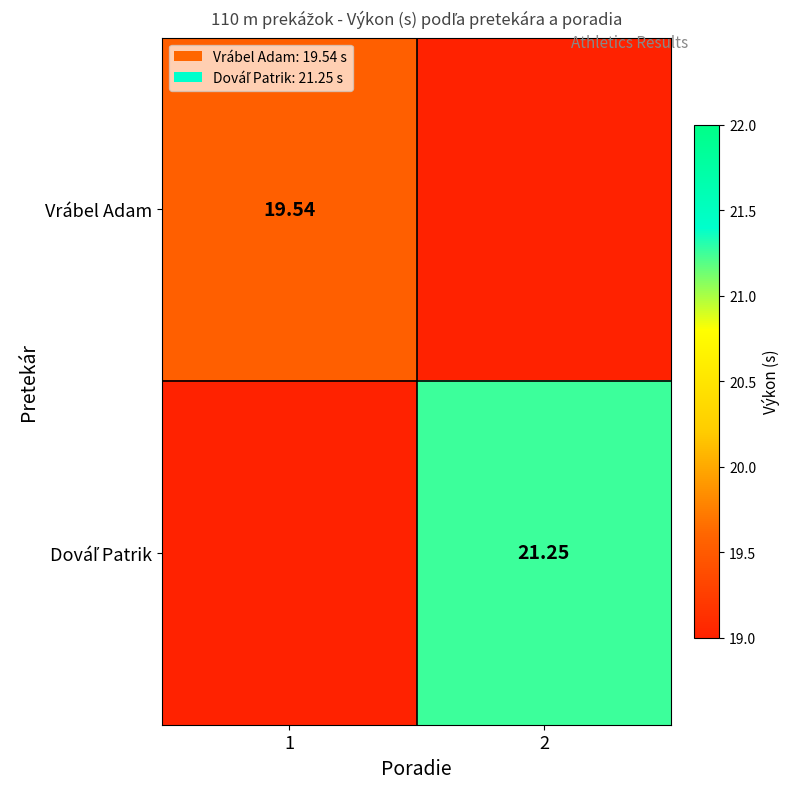

At 1, list the series in order from smallest to largest.

Vrábel Adam, Dováľ Patrik